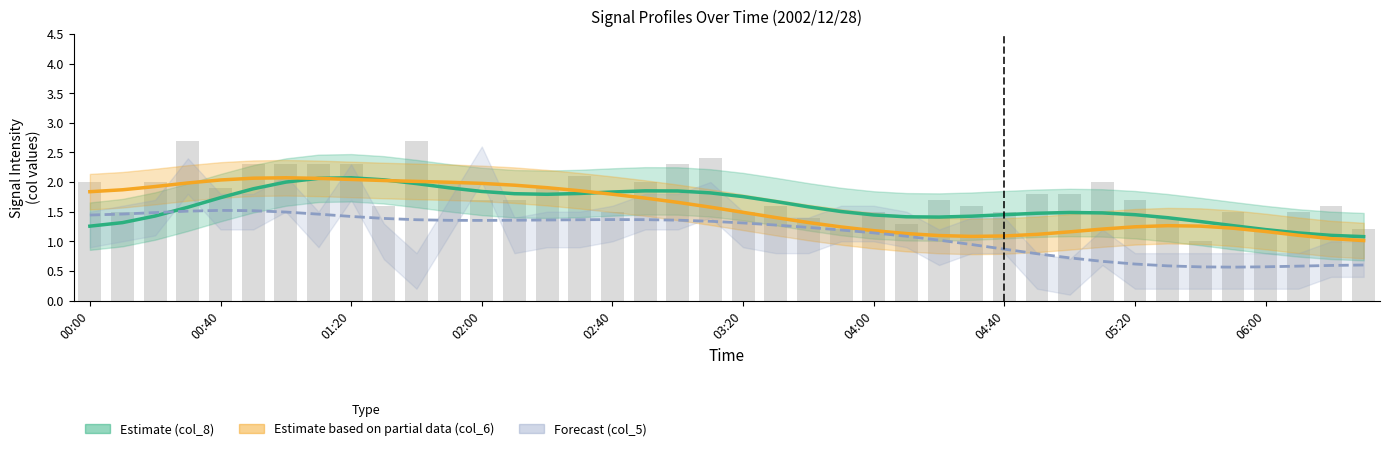

What is the value of the col_7 bar at the 35th from the left?

1.0